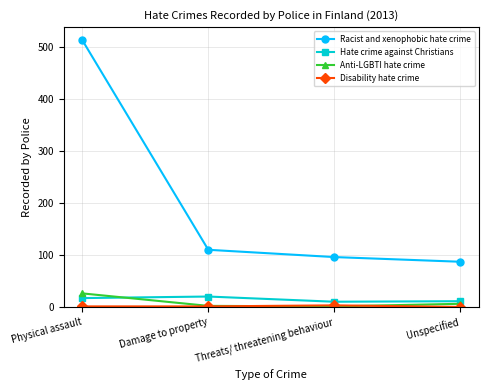

Which series has the largest range (max minus min)?

Racist and xenophobic hate crime